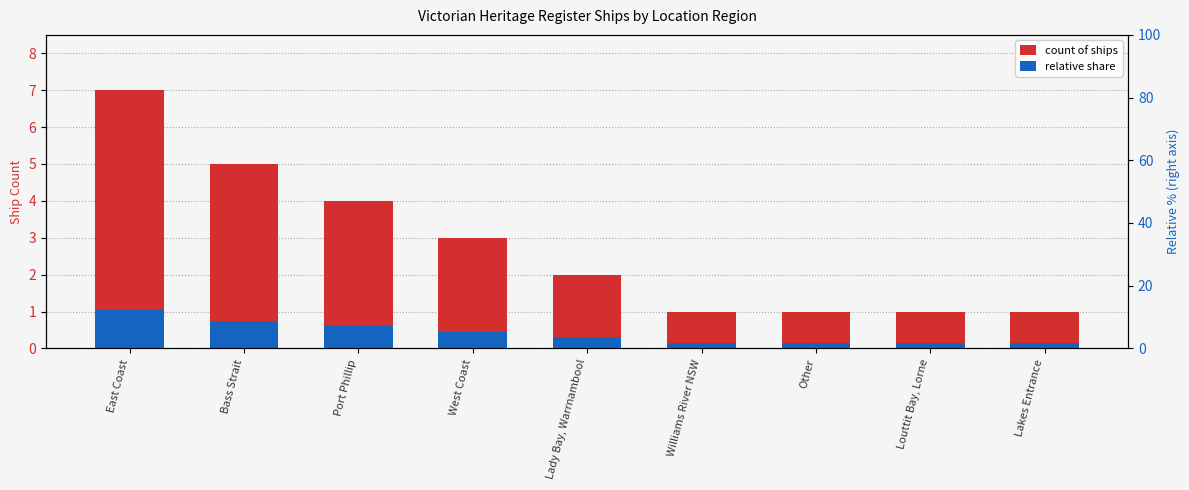

What is the minimum value shown in the chart?

0.1